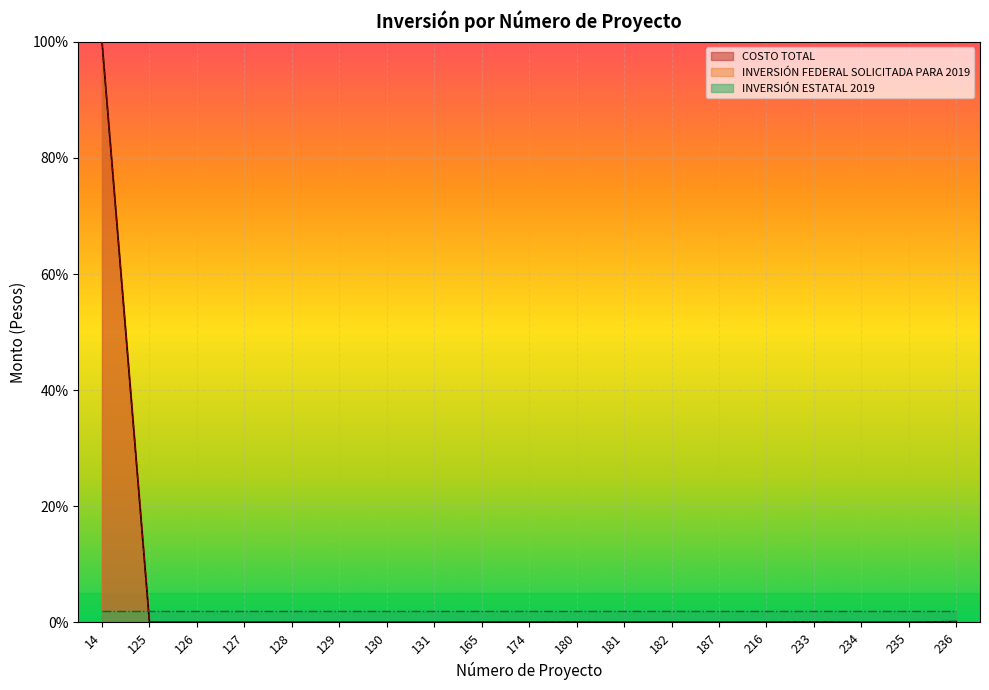

Which series has the widest spread of values?

COSTO TOTAL